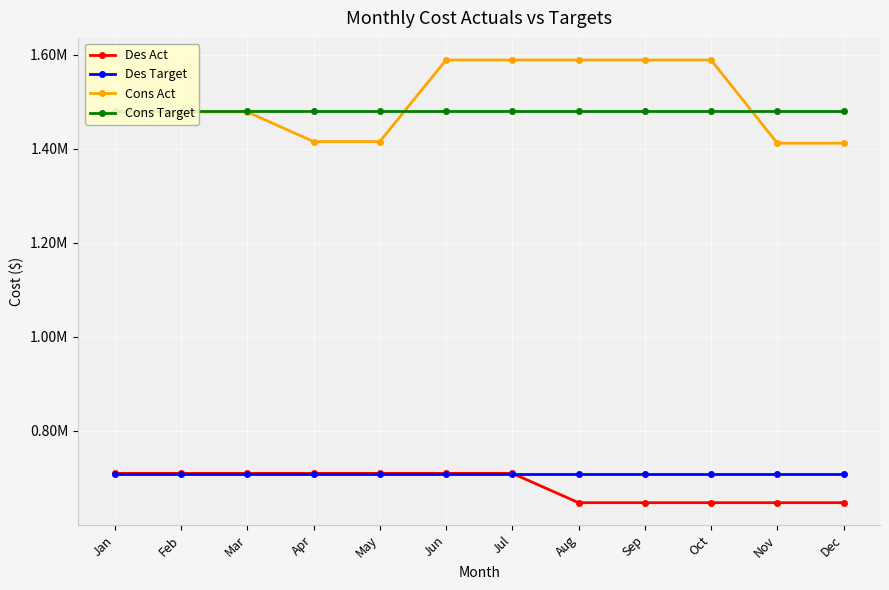

Which series has the largest range (max minus min)?

Cons Act